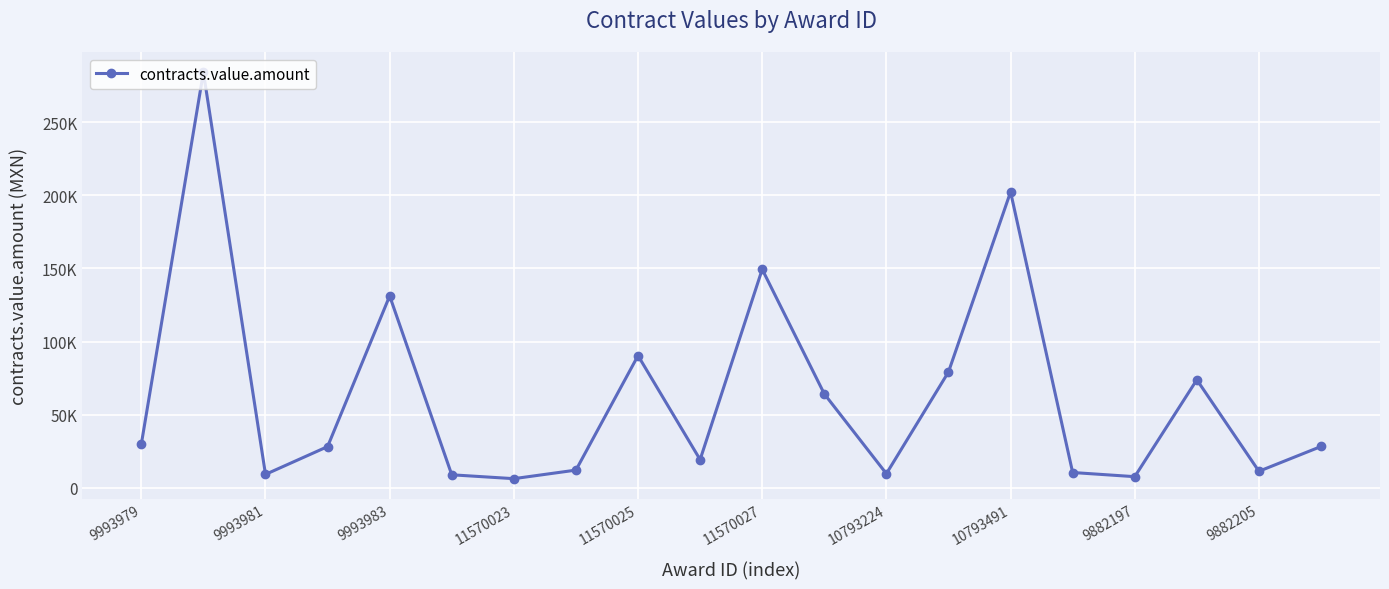

Does the chart have visible grid lines?

Yes